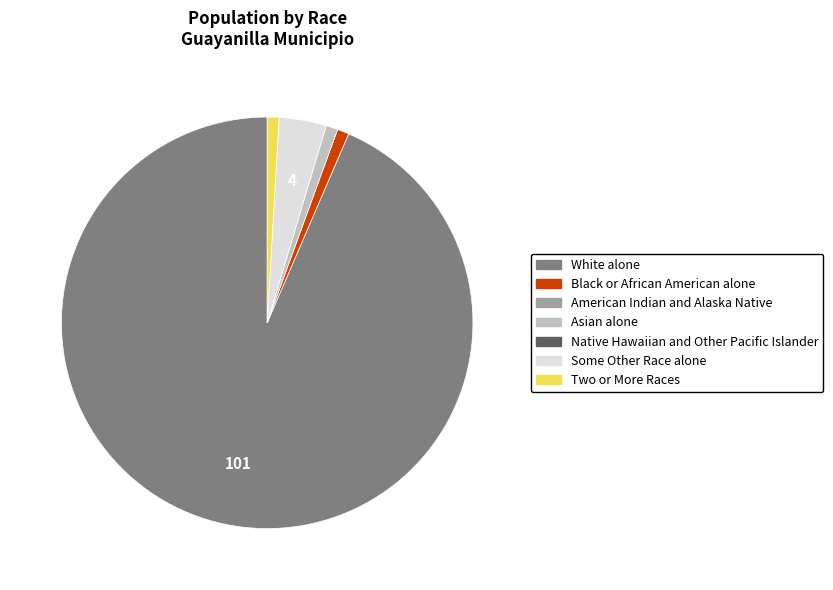

What is the majority slice?

White alone